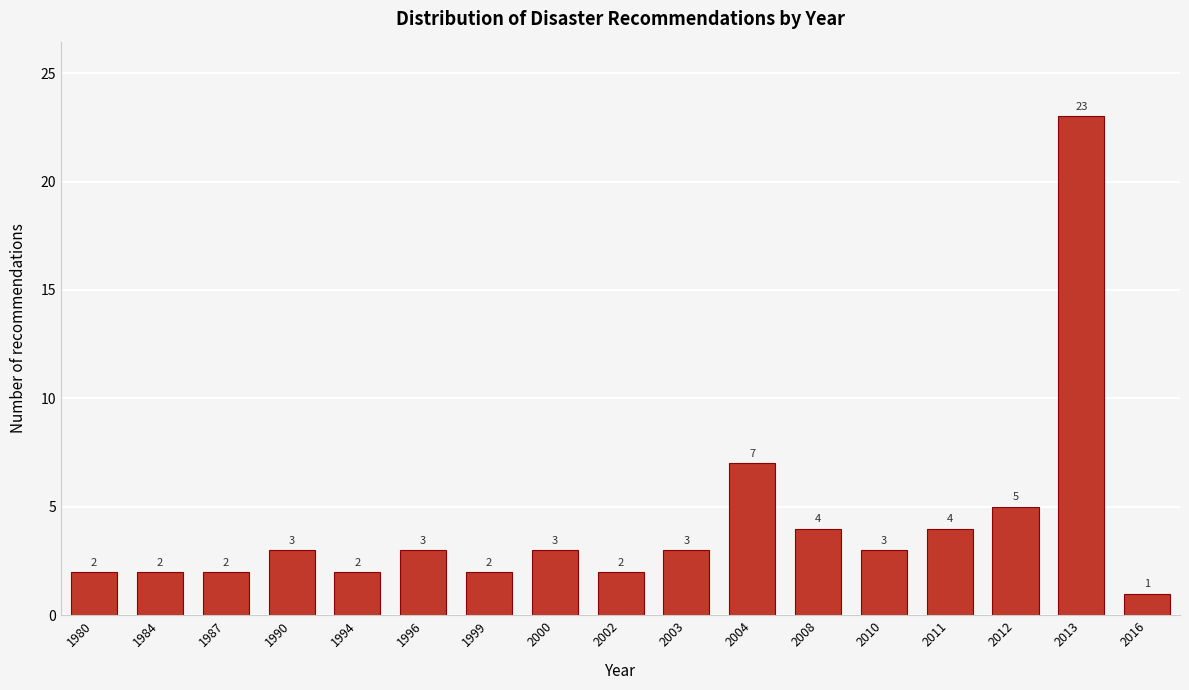

Reading left to right, extract all data points from this chart.

2	2	2	3	2	3	2	3	2	3	7	4	3	4	5	23	1